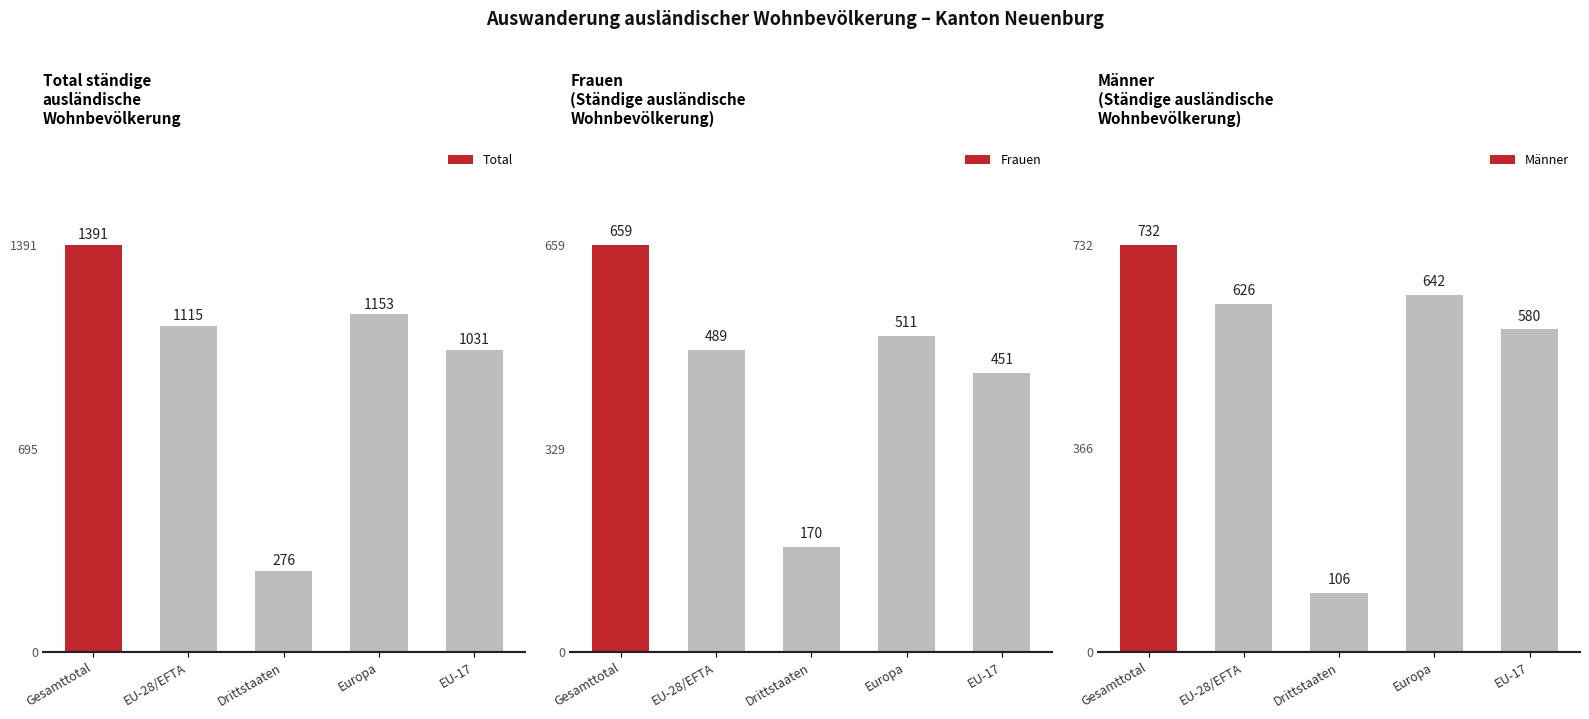

Are the bars grouped side by side (vs. stacked)?

Yes